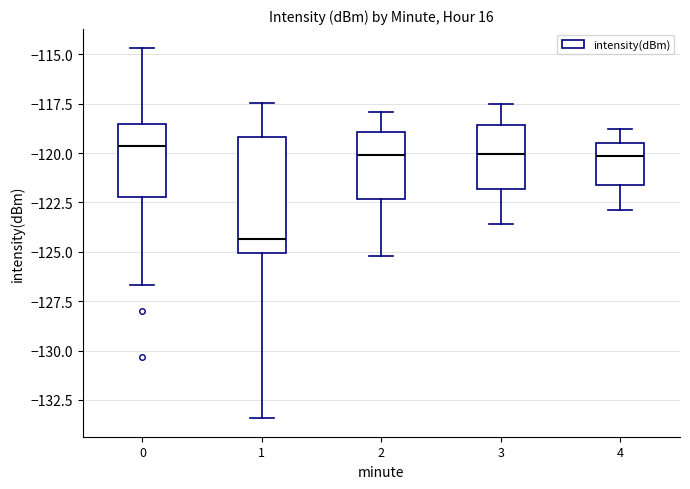

Reading left to right, read every box against the y-axis: the position of its median line, the range the box covers, and the ends of its whiskers. The values are not printed on the chart, so give them approximately, as read against the axis.

0: median -119.5, box -122.0 to -118.5, whiskers -126.5 to -114.5
1: median -124.5, box -125.0 to -119.0, whiskers -133.5 to -117.5
2: median -120.0, box -122.5 to -119.0, whiskers -125.0 to -118.0
3: median -120.0, box -122.0 to -118.5, whiskers -123.5 to -117.5
4: median -120.0, box -121.5 to -119.5, whiskers -123.0 to -119.0